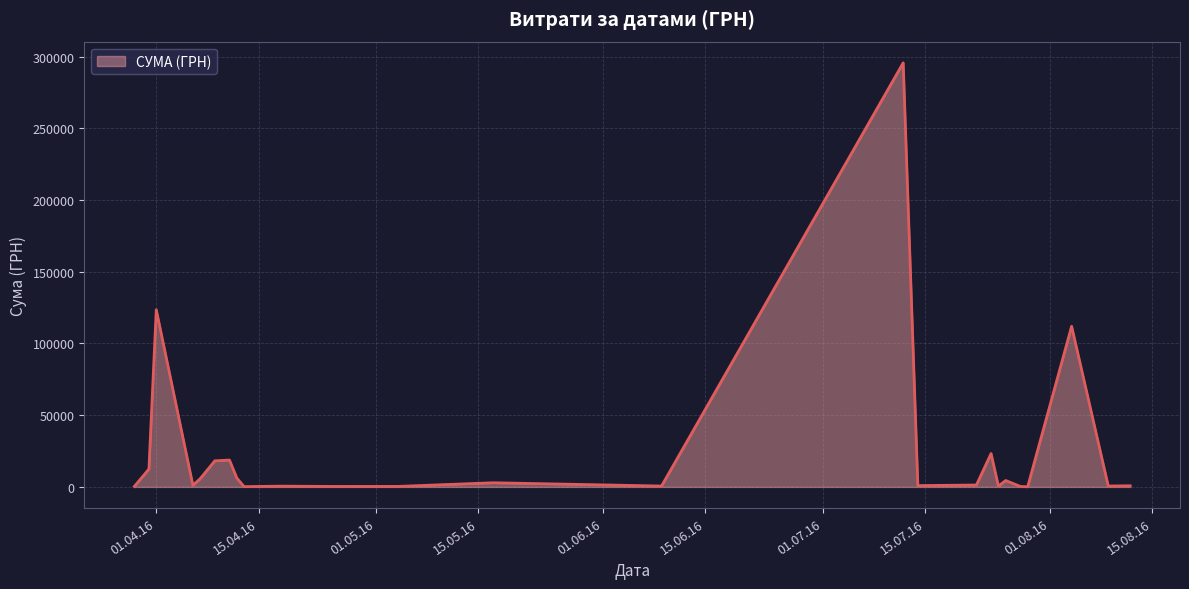

What is the greatest value displayed?

295638.6